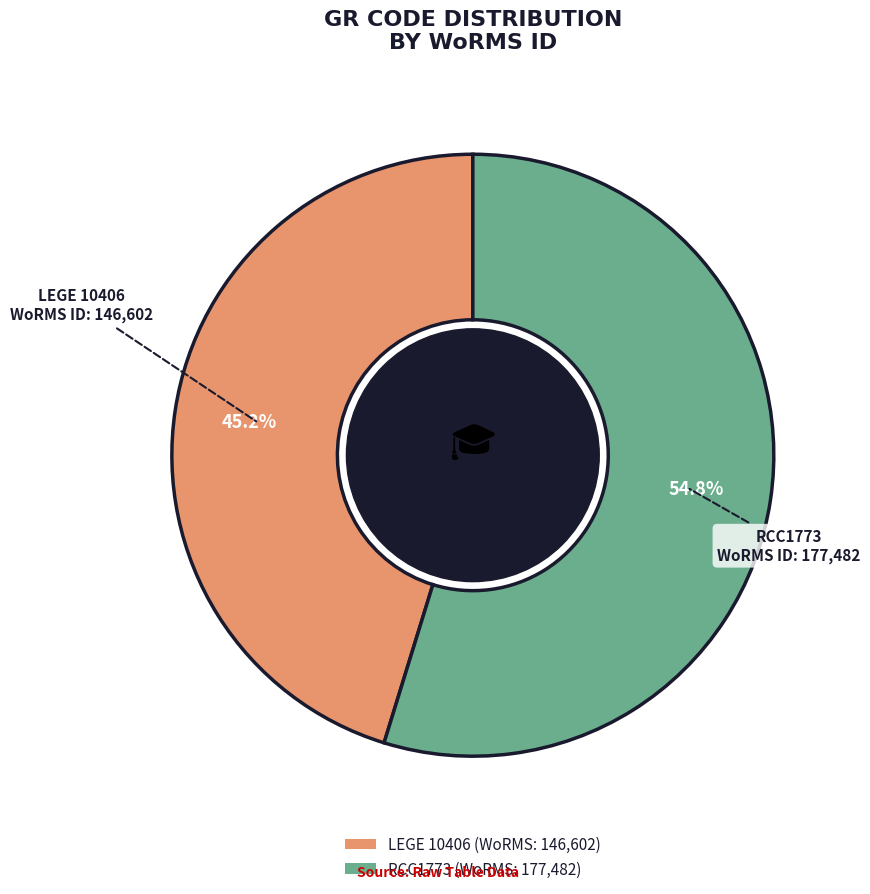

Combined, do RCC1773 and LEGE 10406 account for over 50%?

Yes